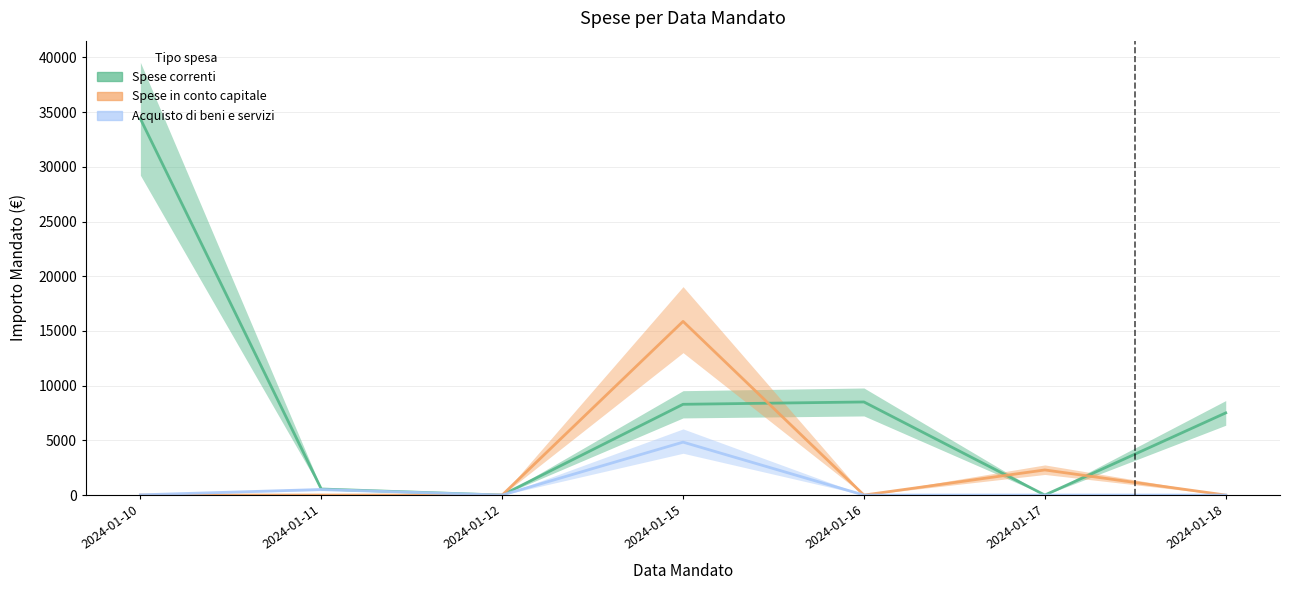

At which label does Spese in conto capitale reach its minimum?

2024-01-10